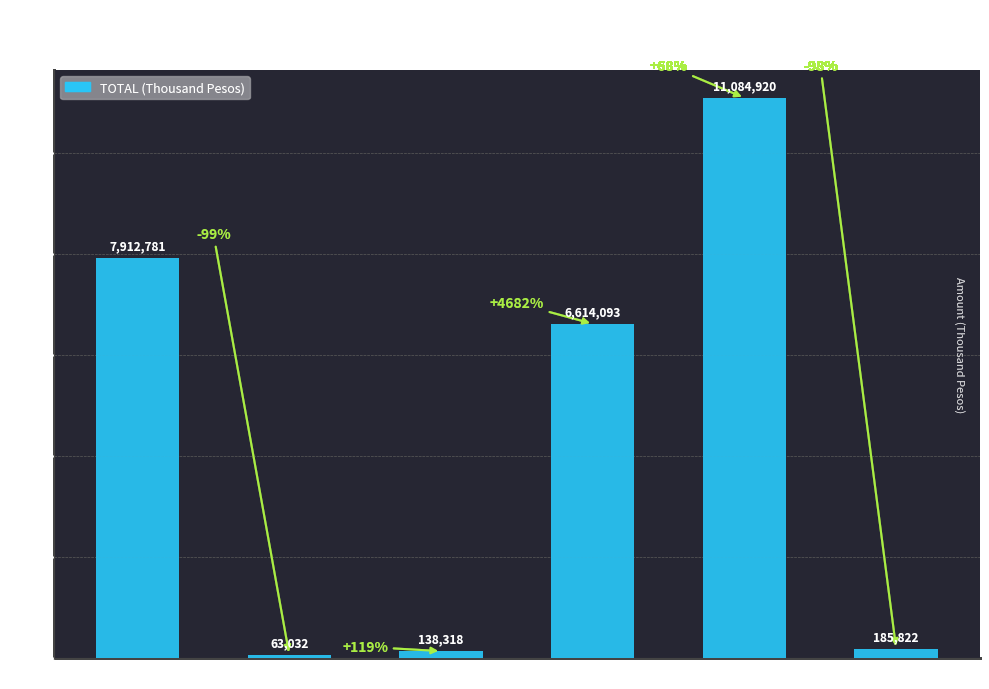

The value at OP is 7912781. True or false?

True